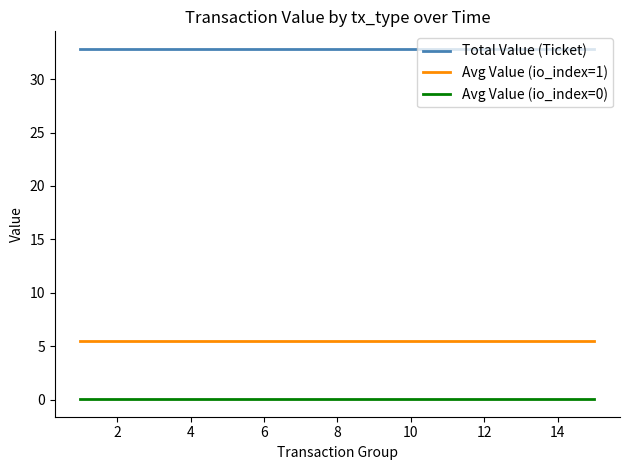

Which series has the largest total across all categories?

Total Value (Ticket)